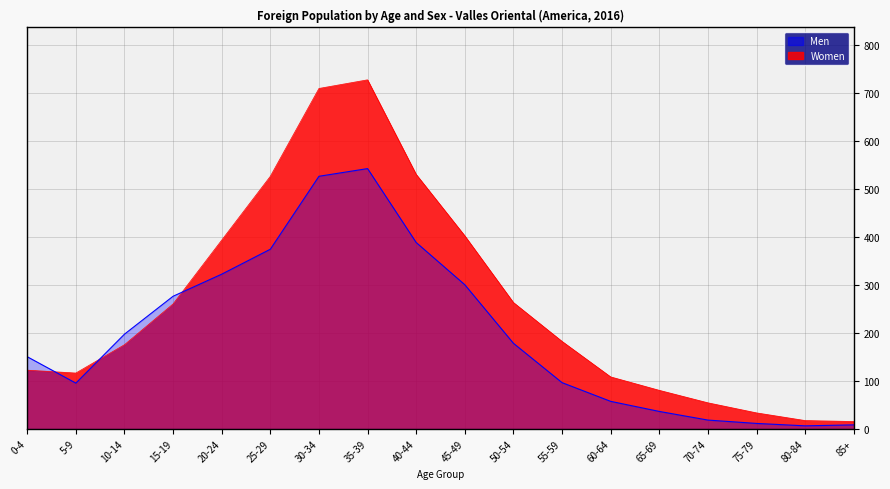

Does the chart display data point markers on the line(s)?

No